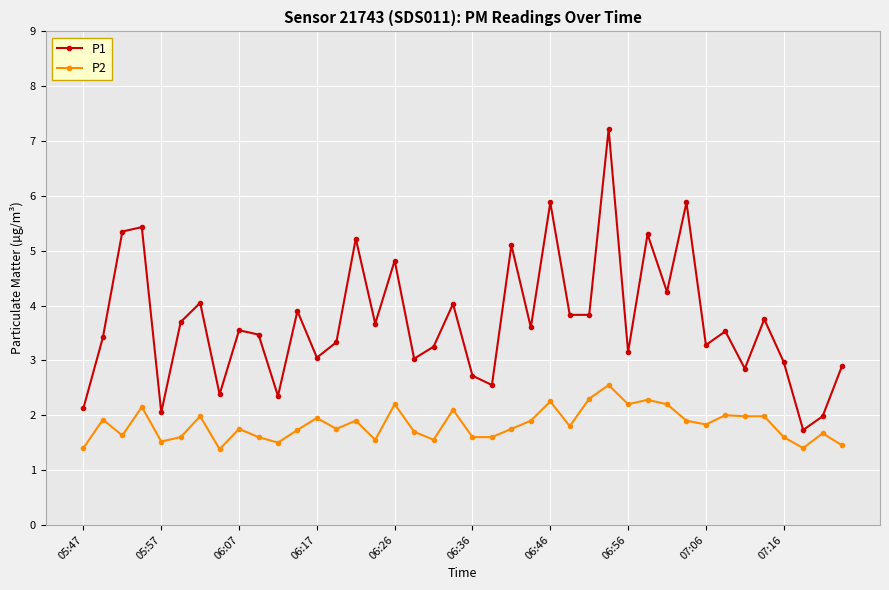

Rank the series by their maximum value, from lowest to highest.

P2, P1